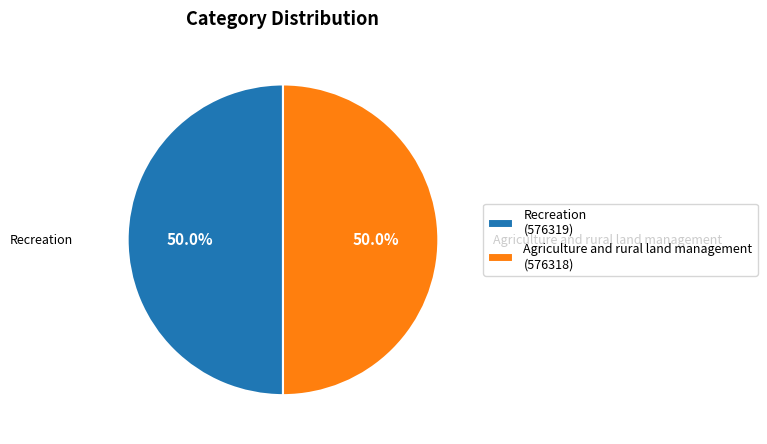

Approximately how many times larger is the value at Agriculture and rural land management compared to Recreation?

1.0